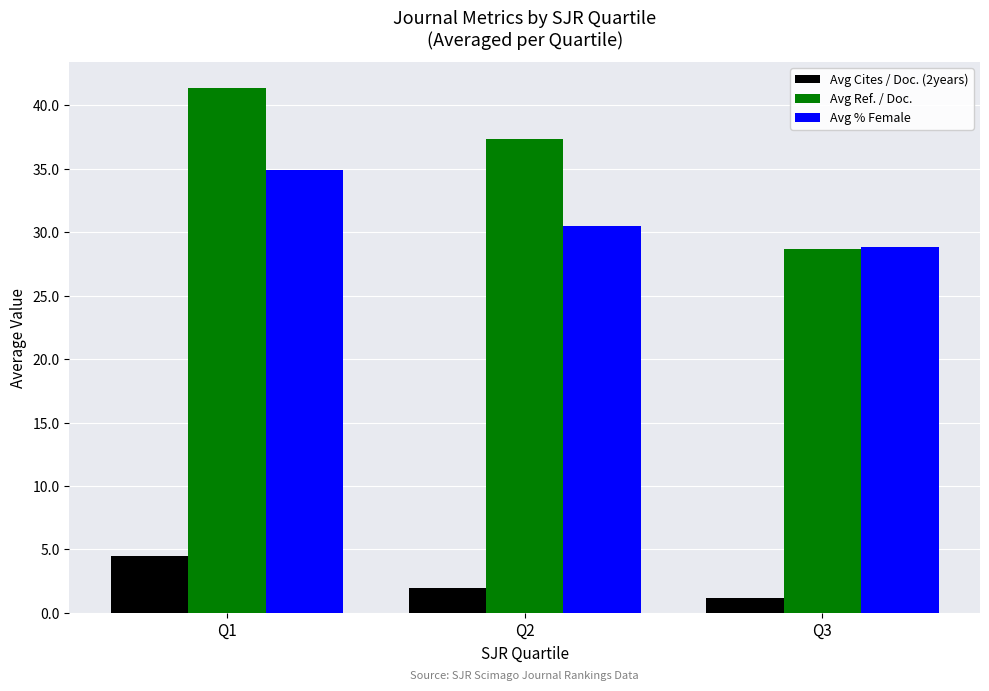

How many bars are there in total?

9